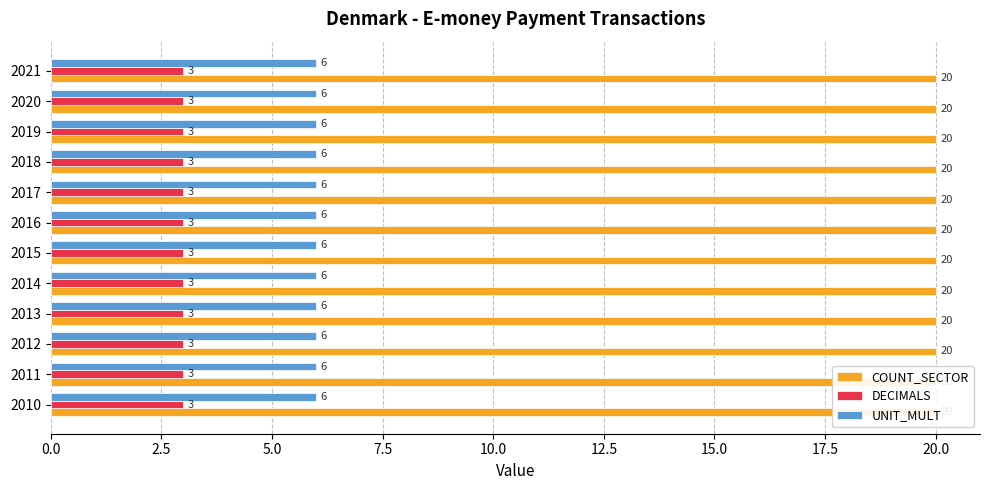

What is the smallest value displayed?

3